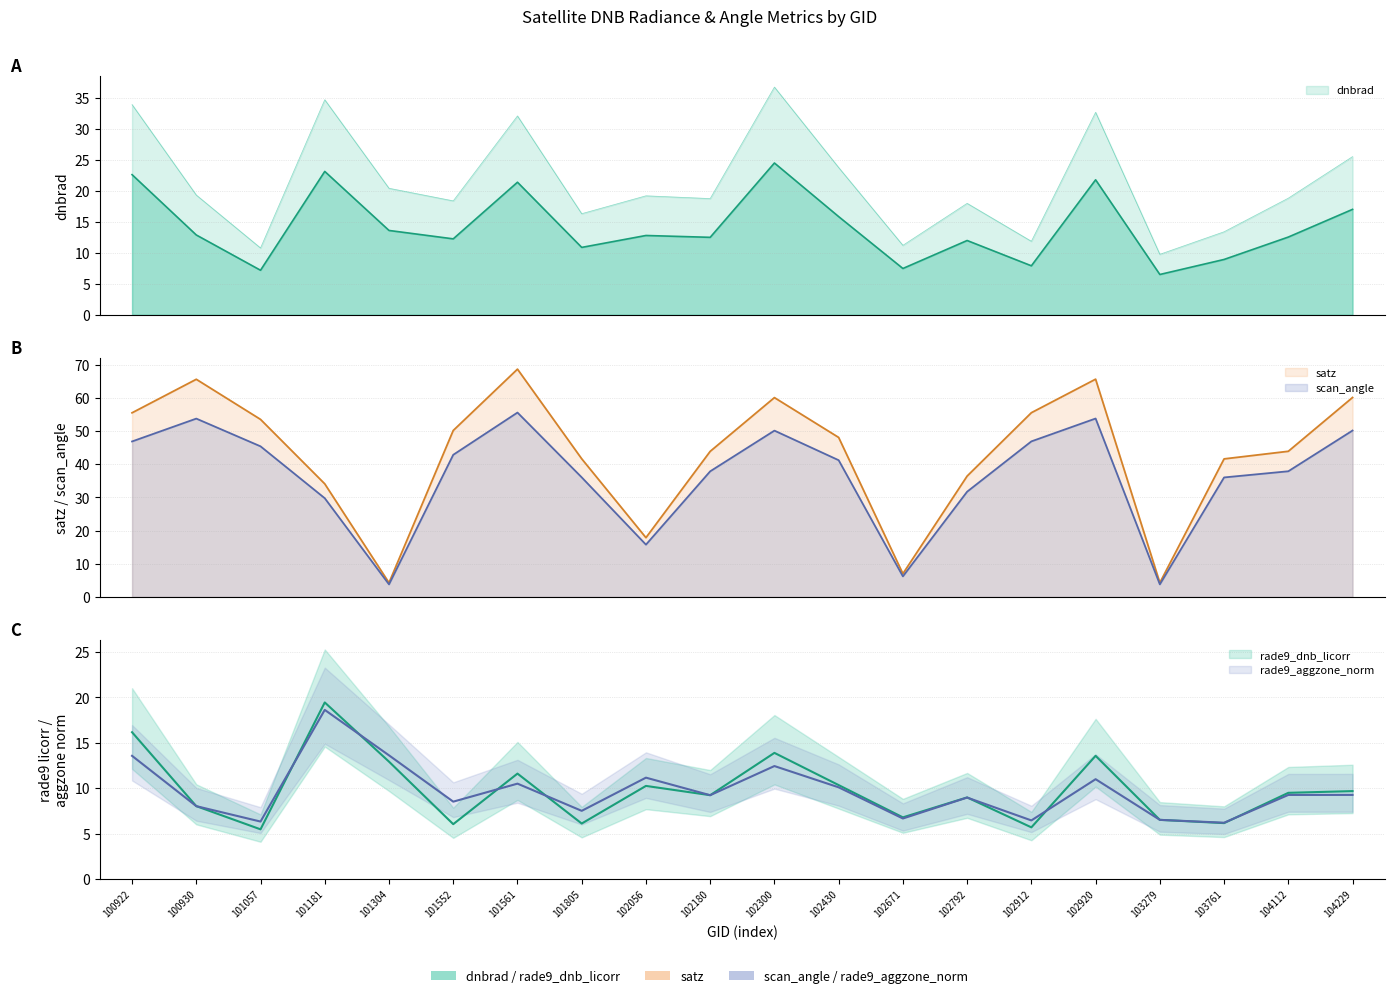

Reading left to right, extract all data points from this chart.

dnbrad: 22.6	12.9	7.2	23.1	13.6	12.3	21.4	10.9	12.8	12.5	24.5	15.9	7.5	12.0	7.9	21.8	6.5	8.9	12.6	17.0
satz: 55.5	65.6	53.5	34.1	4.3	50.2	68.7	41.6	17.9	43.9	60.1	48.1	7.0	36.4	55.5	65.6	4.3	41.6	43.9	60.1
scan_angle: 46.9	53.8	45.4	29.8	3.8	42.8	55.6	36.0	15.8	37.9	50.1	41.2	6.2	31.7	46.9	53.8	3.8	36.0	37.9	50.2
rade9_dnb_licorr: 16.2	8.0	5.5	19.4	12.9	6.0	11.6	6.1	10.3	9.2	13.9	10.3	6.8	9.0	5.7	13.6	6.5	6.2	9.5	9.7
rade9_aggzone_norm: 13.6	8.0	6.3	18.6	13.6	8.5	10.5	7.5	11.2	9.2	12.4	10.1	6.7	9.0	6.5	11.0	6.5	6.2	9.3	9.3